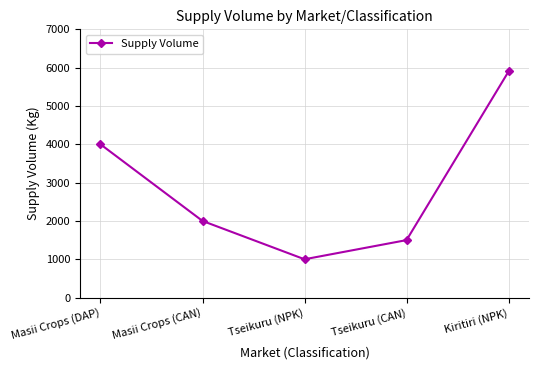

How many lines are shown in the chart?

1